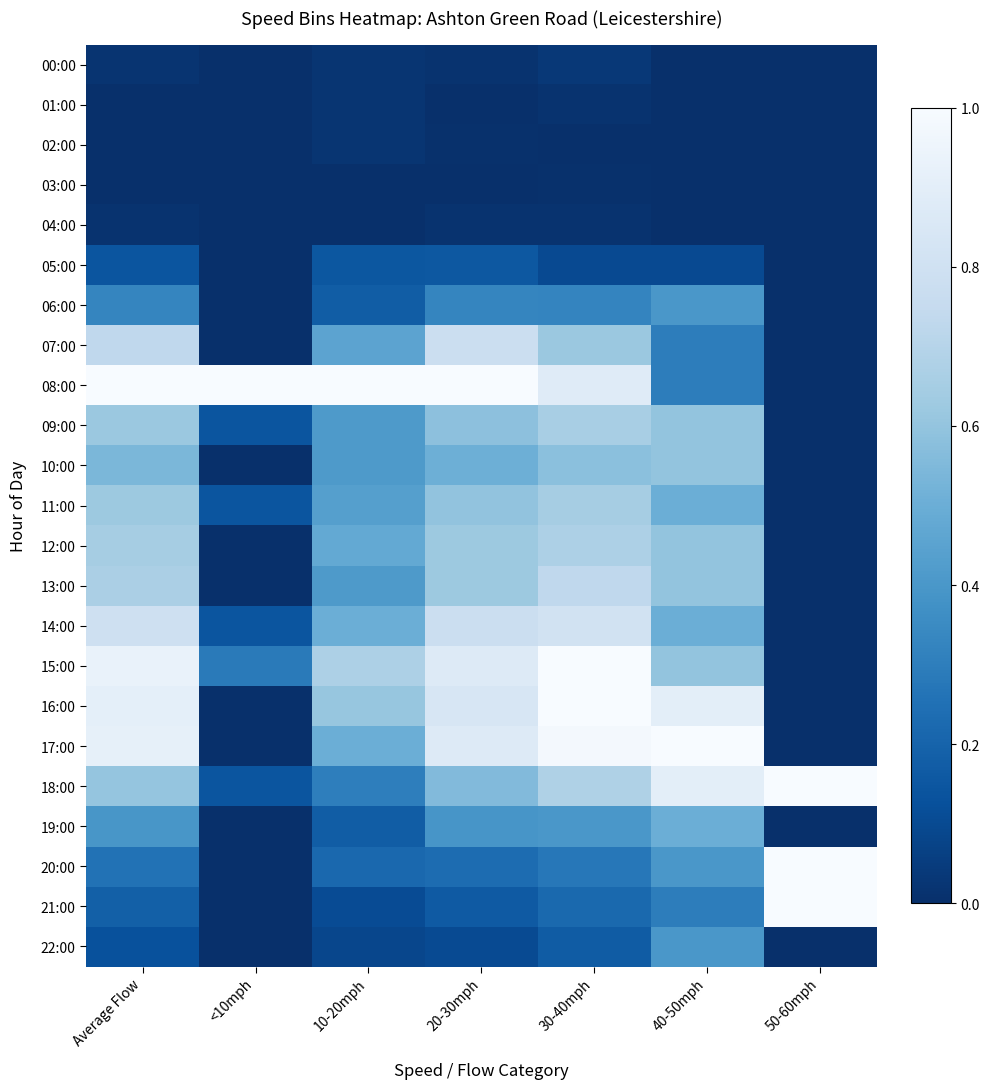

Which category has the lowest value across all series?

<10mph